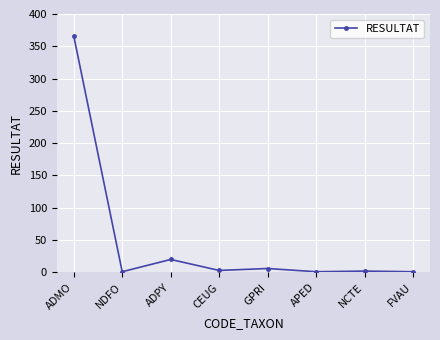

What is the label of the 1st point from the left?

ADMO